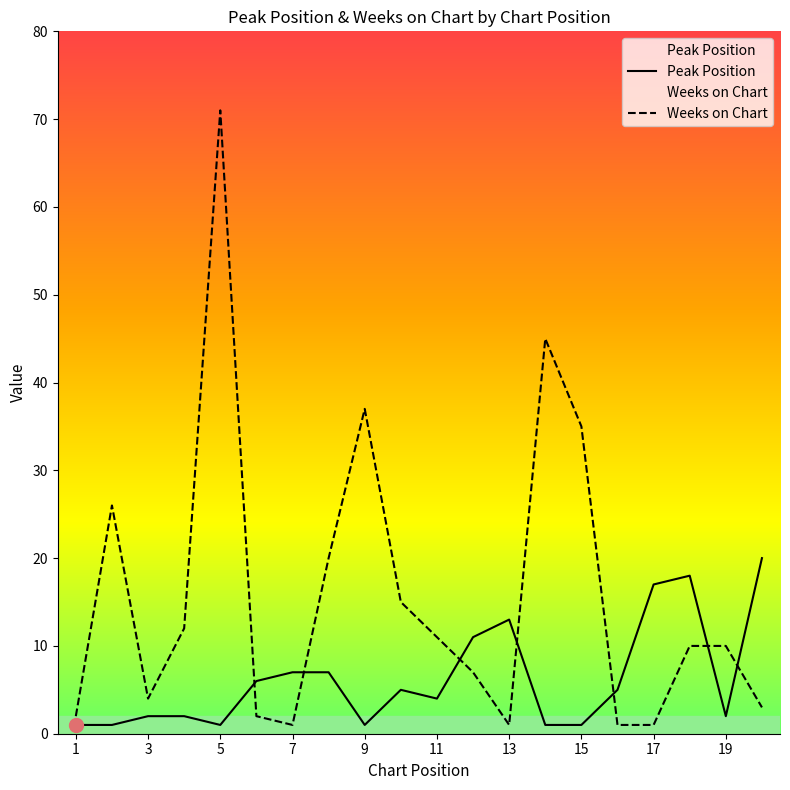

Which label corresponds to the largest value in the chart?

5